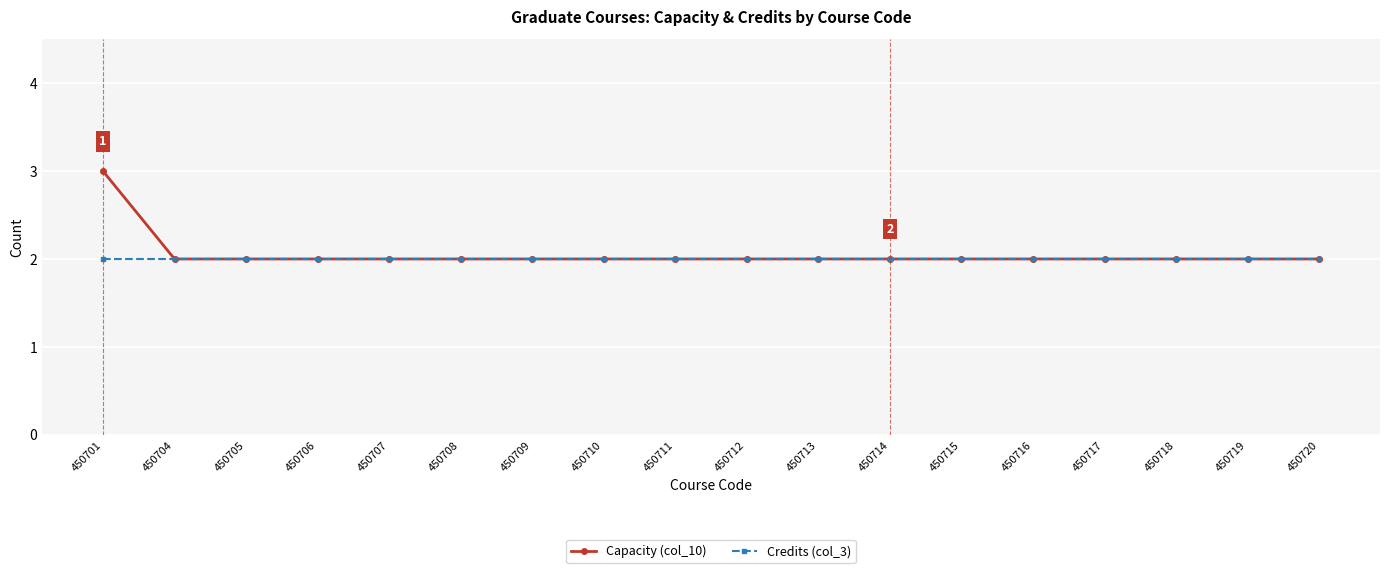

Reading left to right, extract all data points from this chart.

Capacity (col_10): 450701=3	450704=2	450705=2	450706=2	450707=2	450708=2	450709=2	450710=2	450711=2	450712=2	450713=2	450714=2	450715=2	450716=2	450717=2	450718=2	450719=2	450720=2
Credits (col_3): 450701=2	450704=2	450705=2	450706=2	450707=2	450708=2	450709=2	450710=2	450711=2	450712=2	450713=2	450714=2	450715=2	450716=2	450717=2	450718=2	450719=2	450720=2